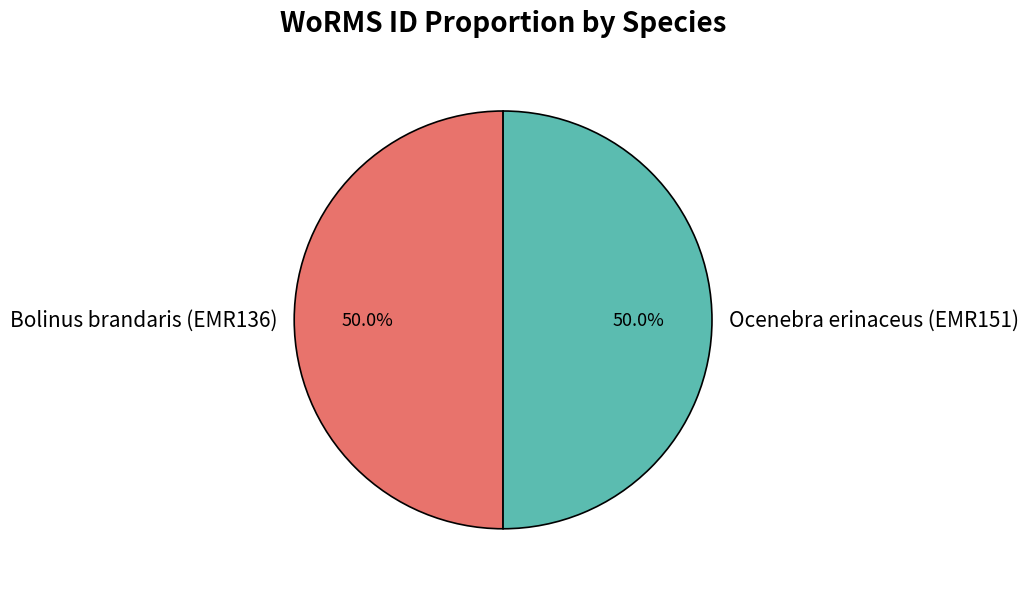

What percentage do Bolinus brandaris (EMR136) and Ocenebra erinaceus (EMR151) together represent?

100.0%